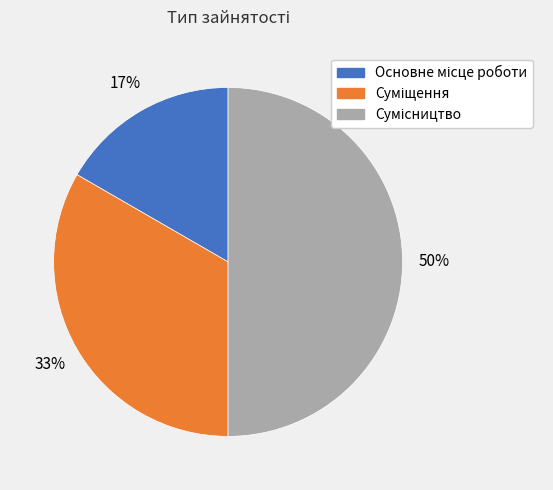

To the nearest percent, what is the difference between the largest and smallest slice percentages?

33%